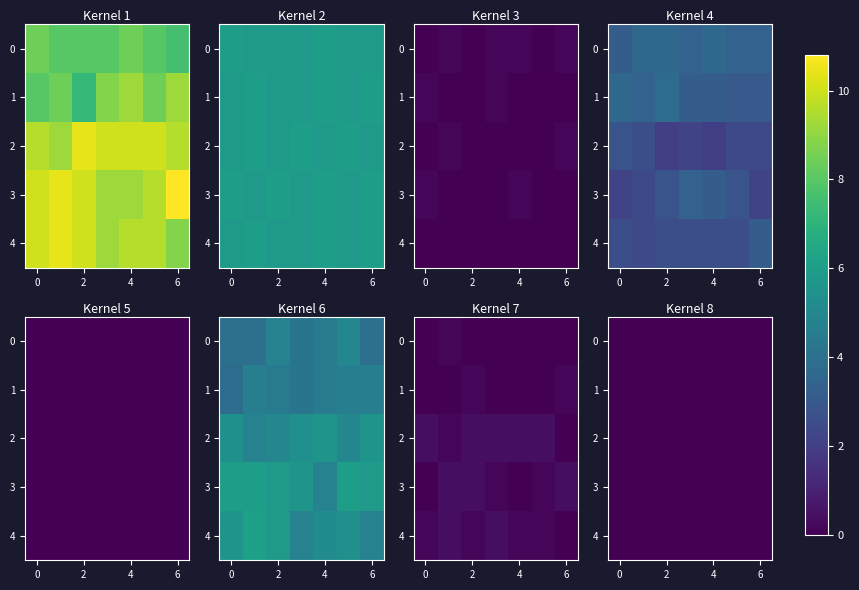

At how many categories does at least one series exceed 2?

35